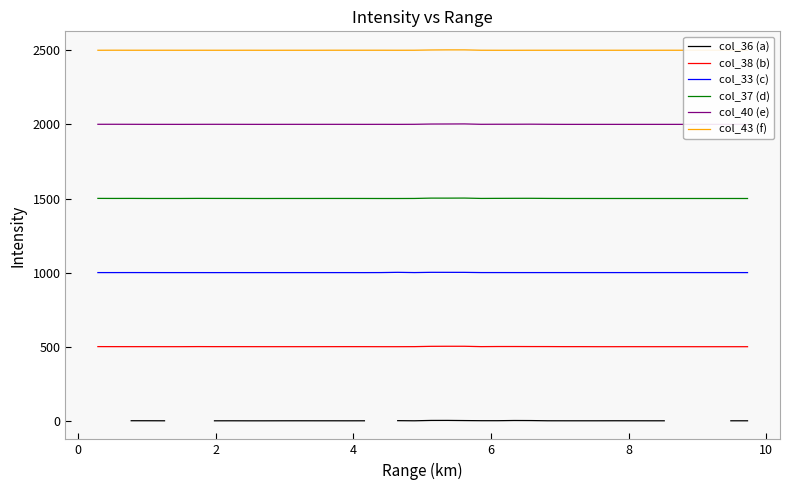

True or false: col_38 (b) and col_40 (e) cross at least once.

False